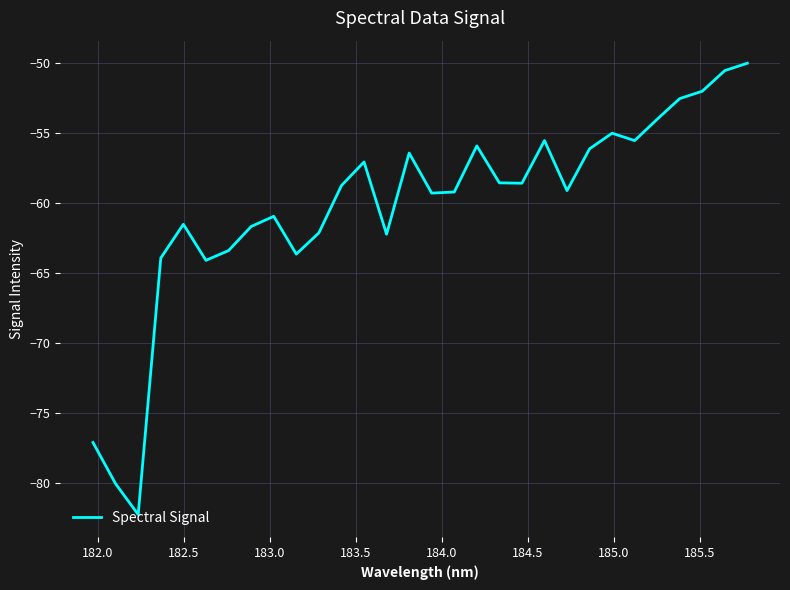

What is the minimum value shown in the chart?

-82.2